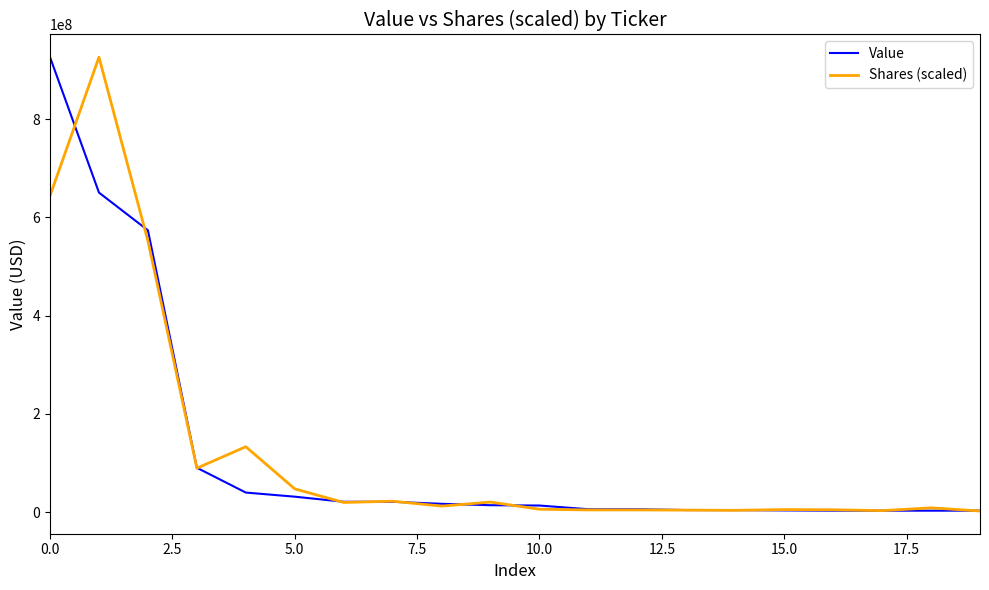

What is the maximum value shown in the chart?

925941757.0